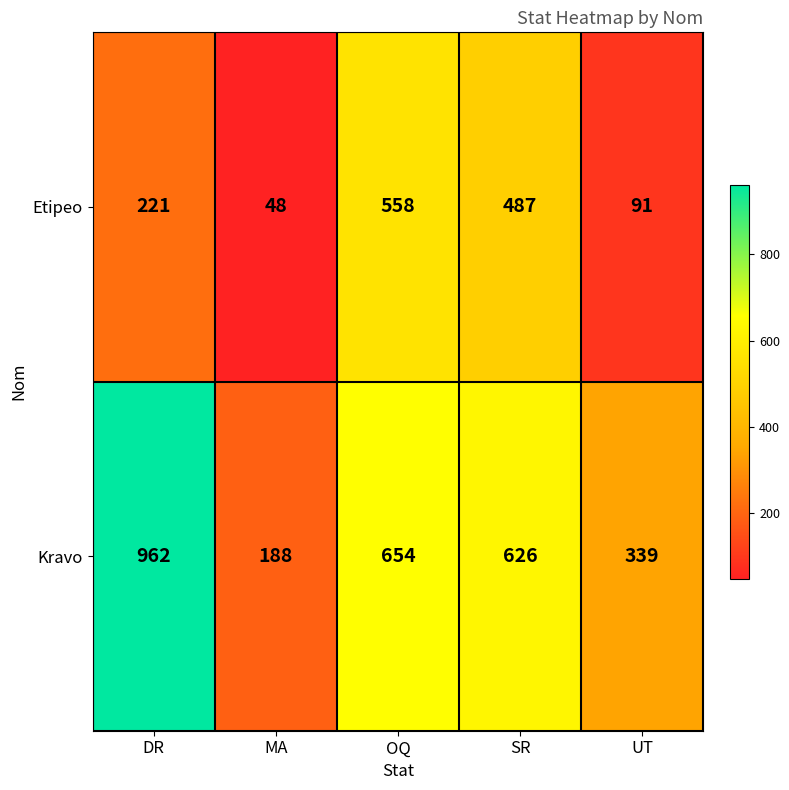

What is the difference between the maximum and second lowest values in the Etipeo series?

467